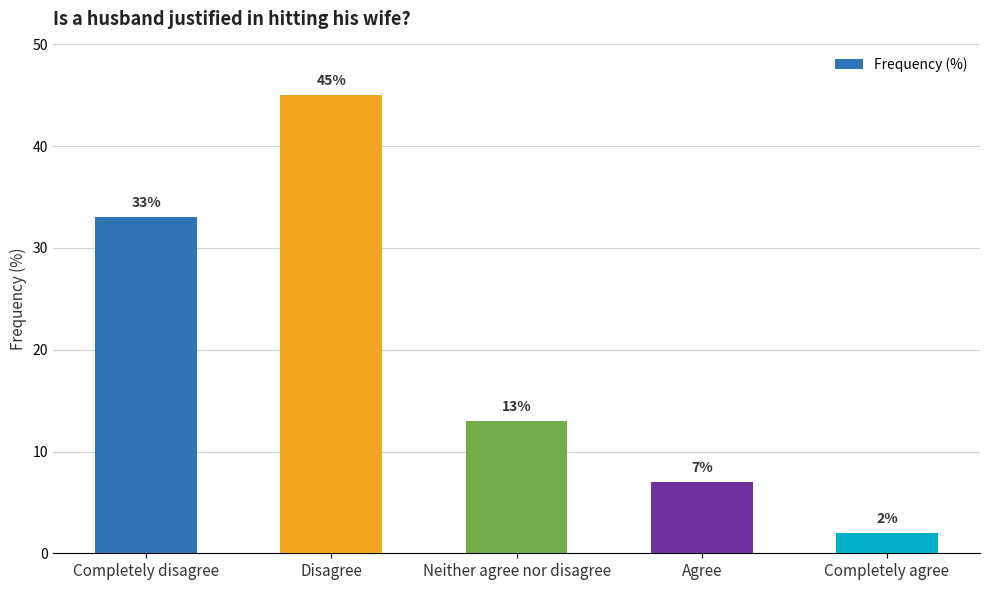

How many categories are shown in the chart?

5